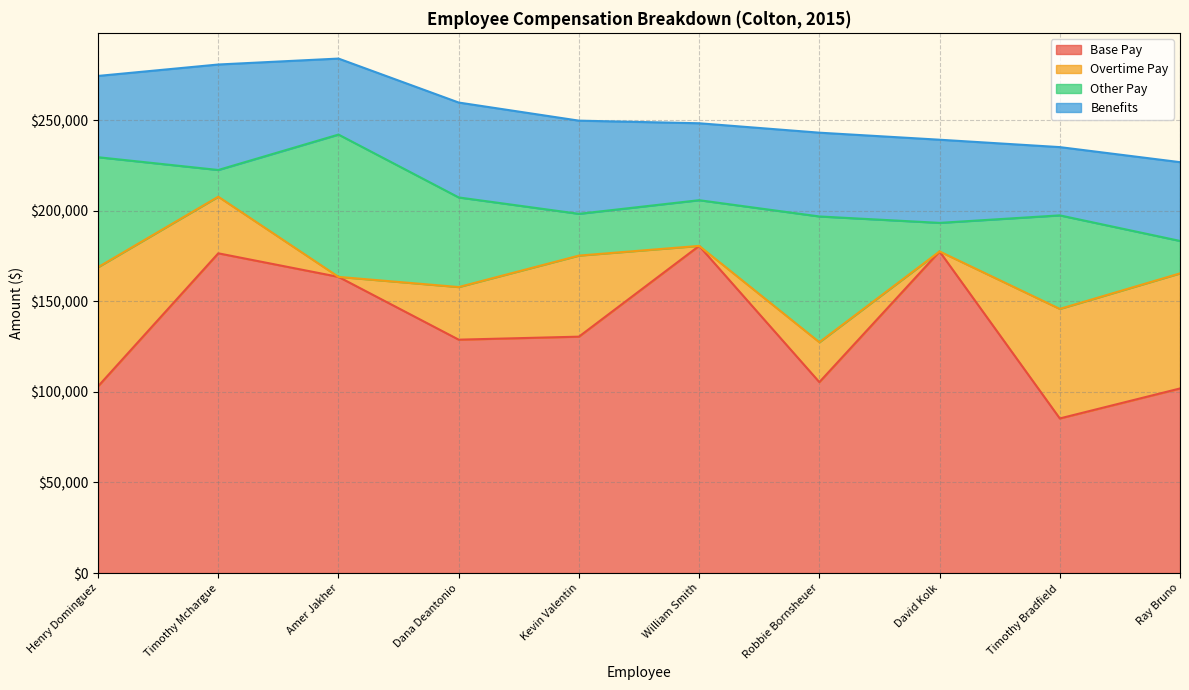

Rank the series at Timothy Mchargue from highest to lowest value.

Base Pay, Benefits, Overtime Pay, Other Pay